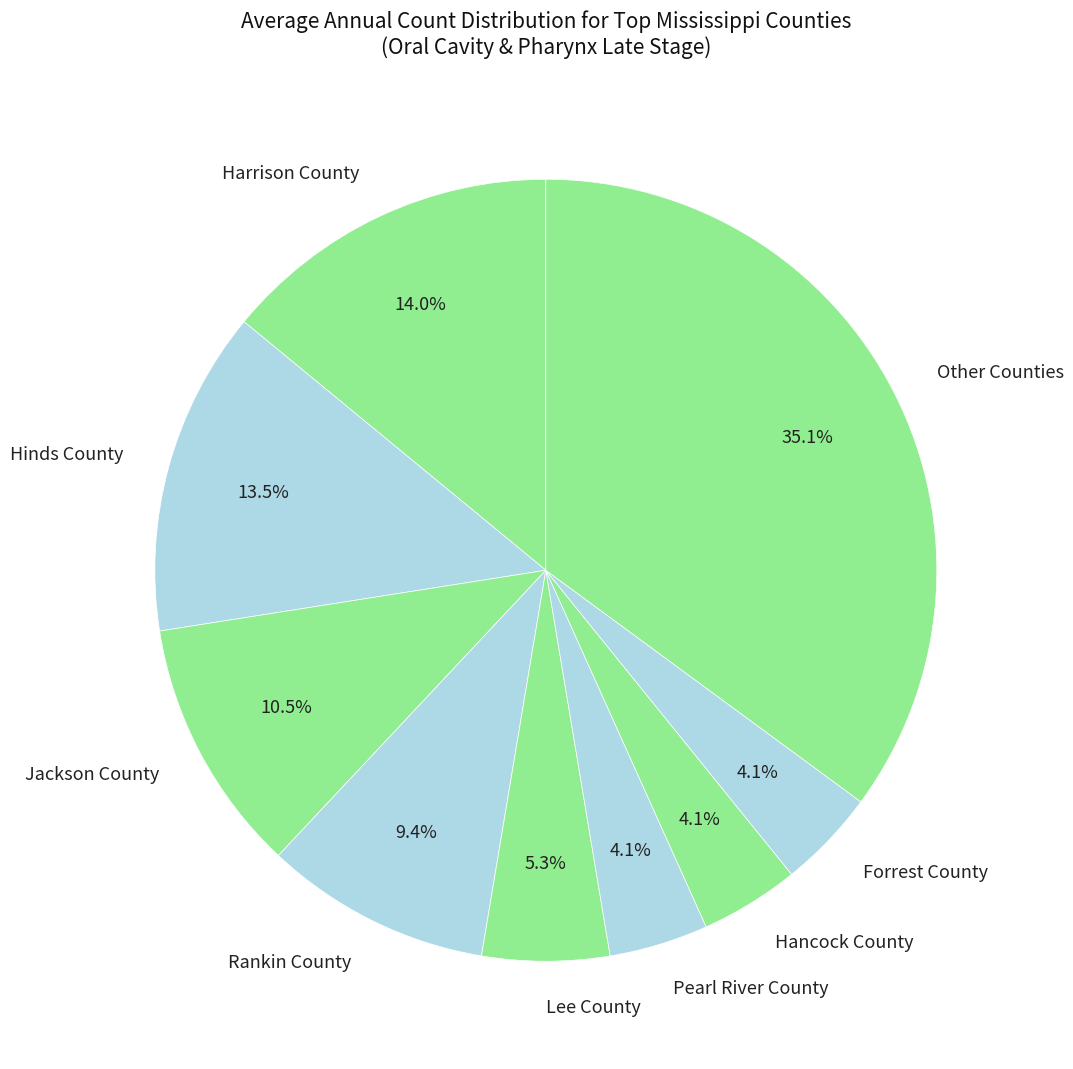

Is Rankin County the majority of the pie?

No